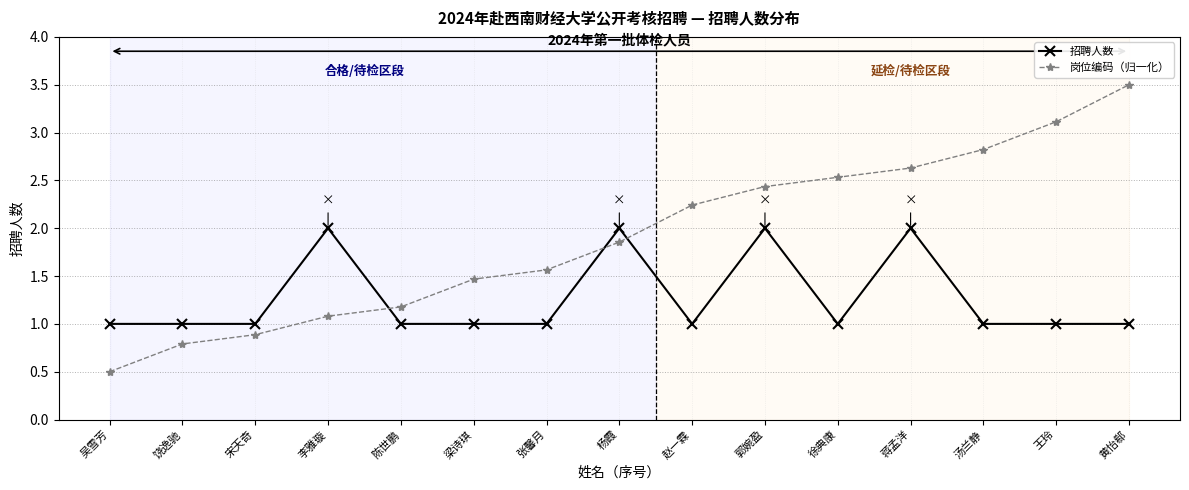

How many intersections are there between 招聘人数 and 岗位编码（归一化）?

3